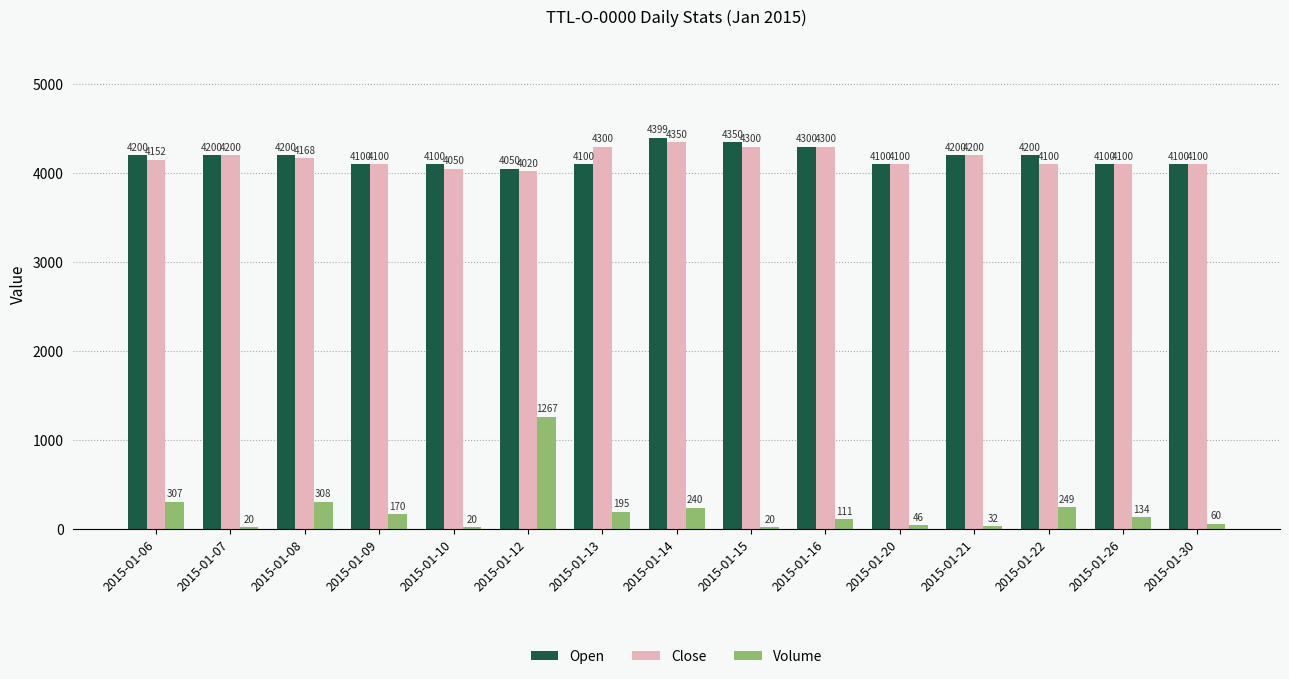

Does the chart contain any negative values?

No